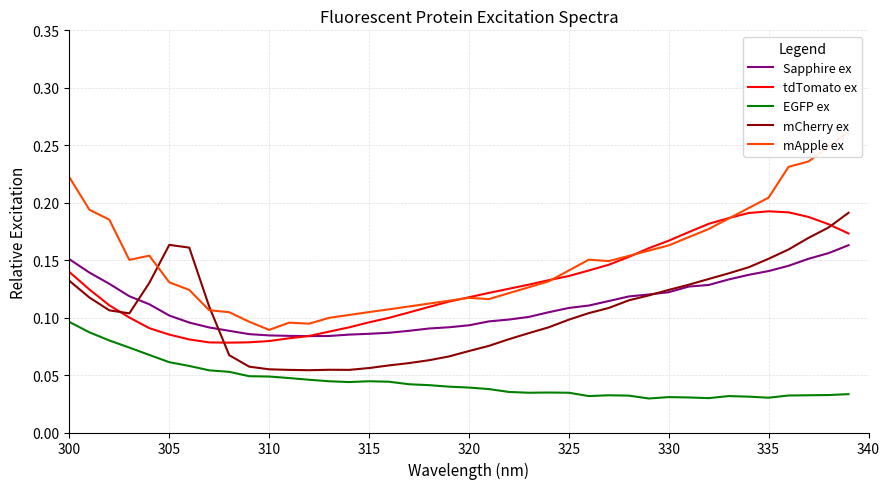

How many lines are shown in the chart?

5